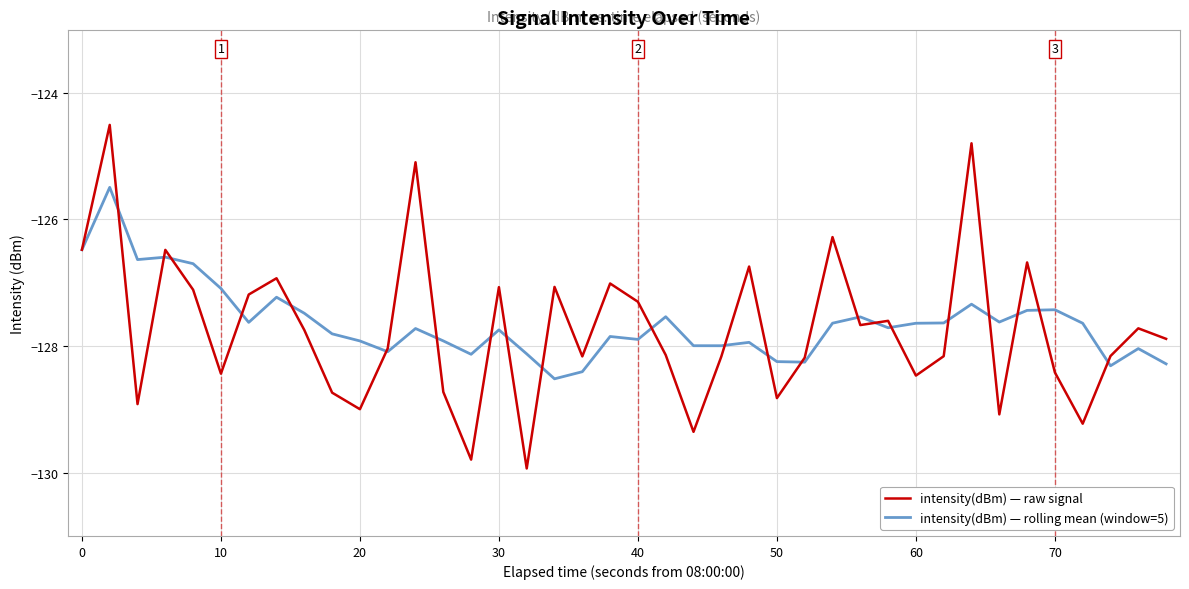

What is the maximum value shown in the chart?

-124.5